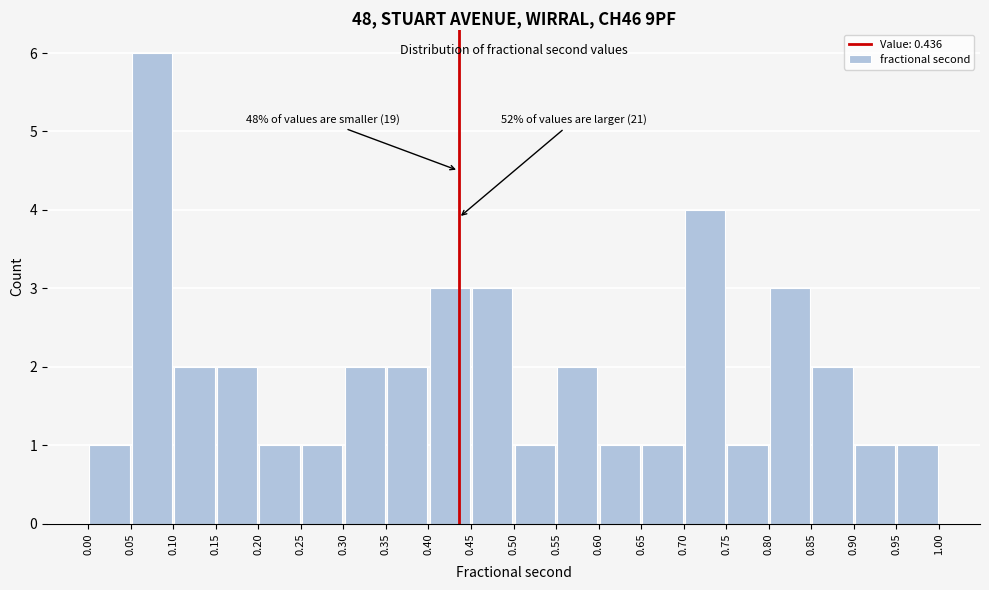

Which range on the x-axis has the tallest bar?

0.05 to 0.10